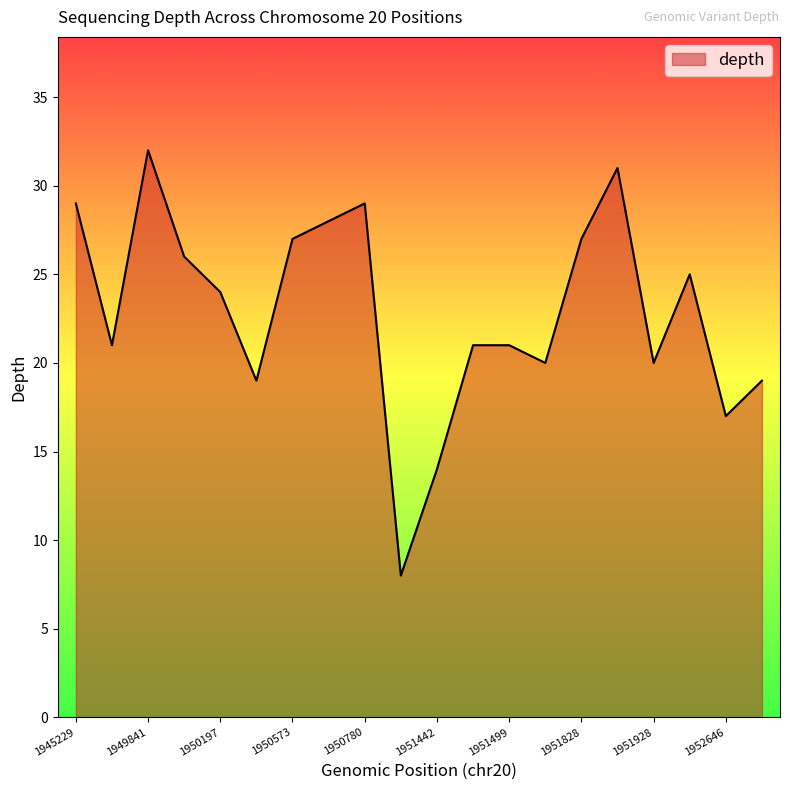

How many lines are shown in the chart?

1